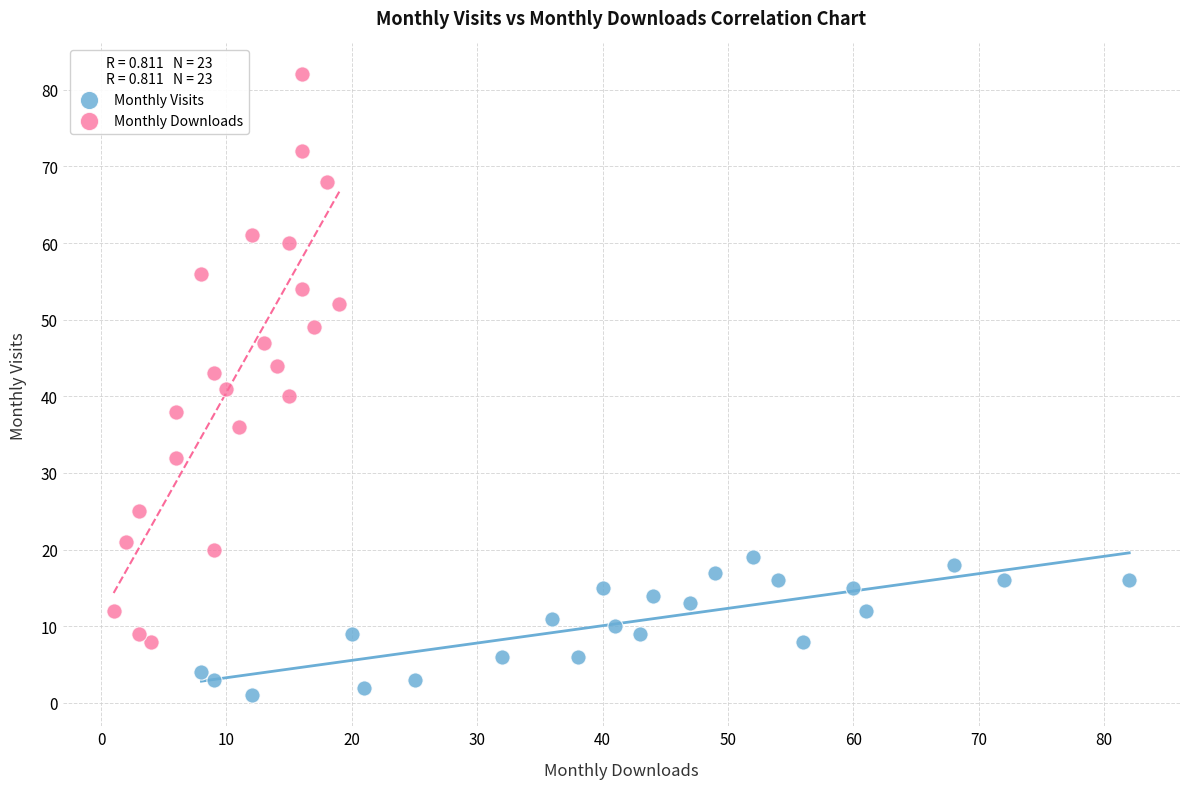

What are all the series names shown in the legend?

Monthly Visits, Monthly Downloads